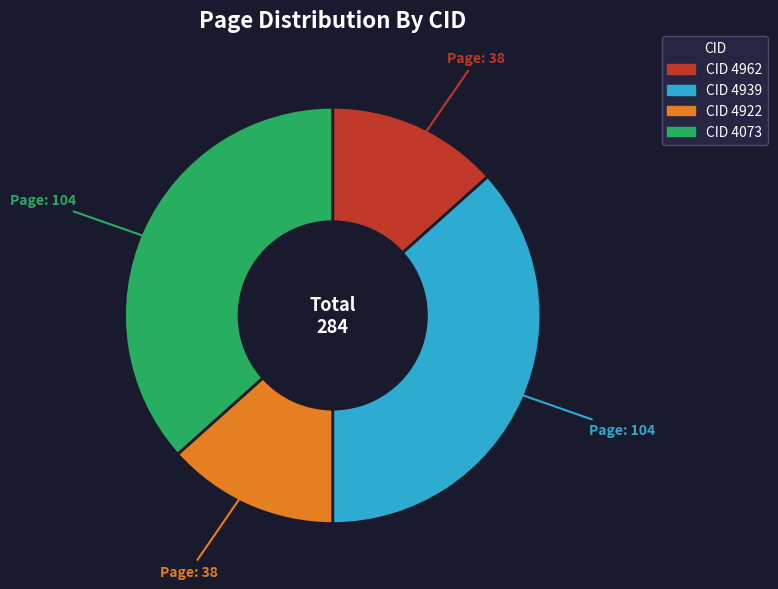

Does any single category account for the majority?

No